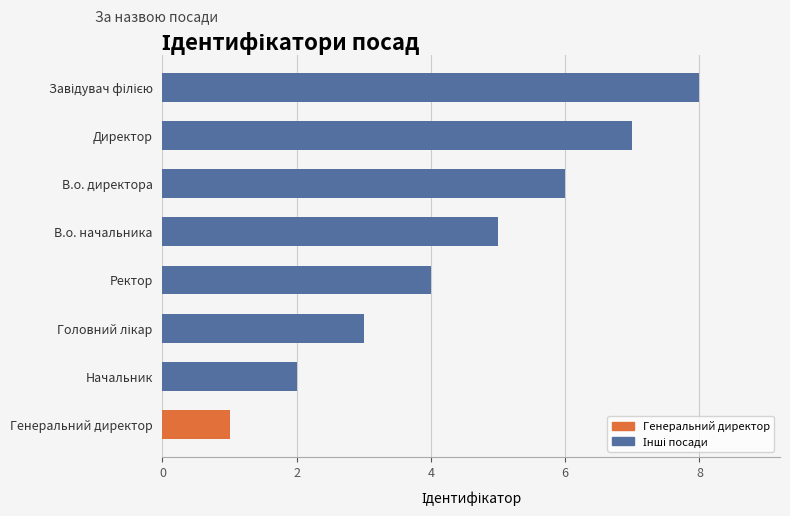

Between Начальник and Ректор, which is larger?

Ректор